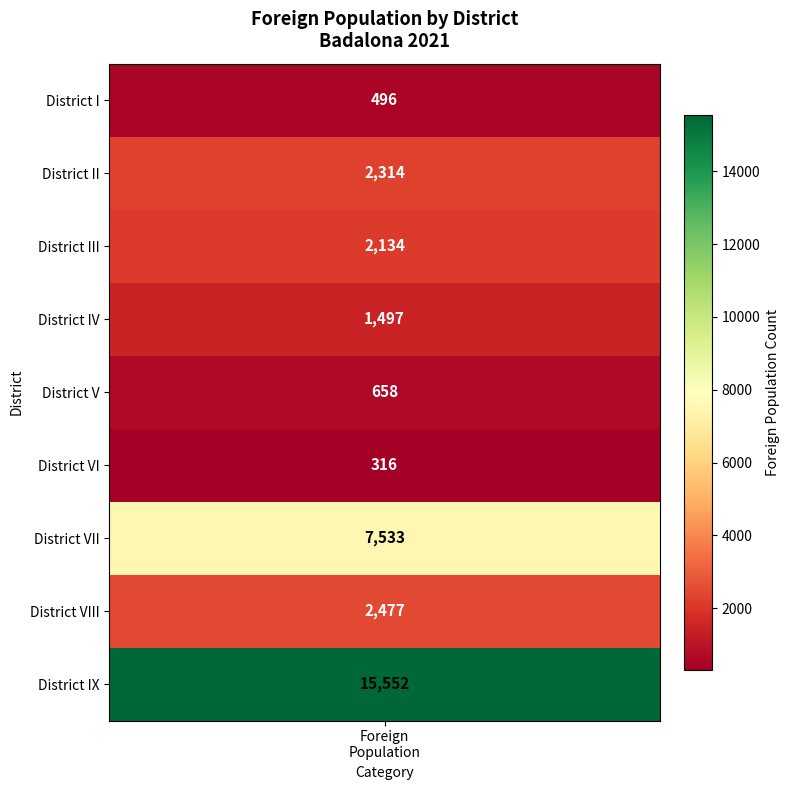

The value at District III is 2134. True or false?

True